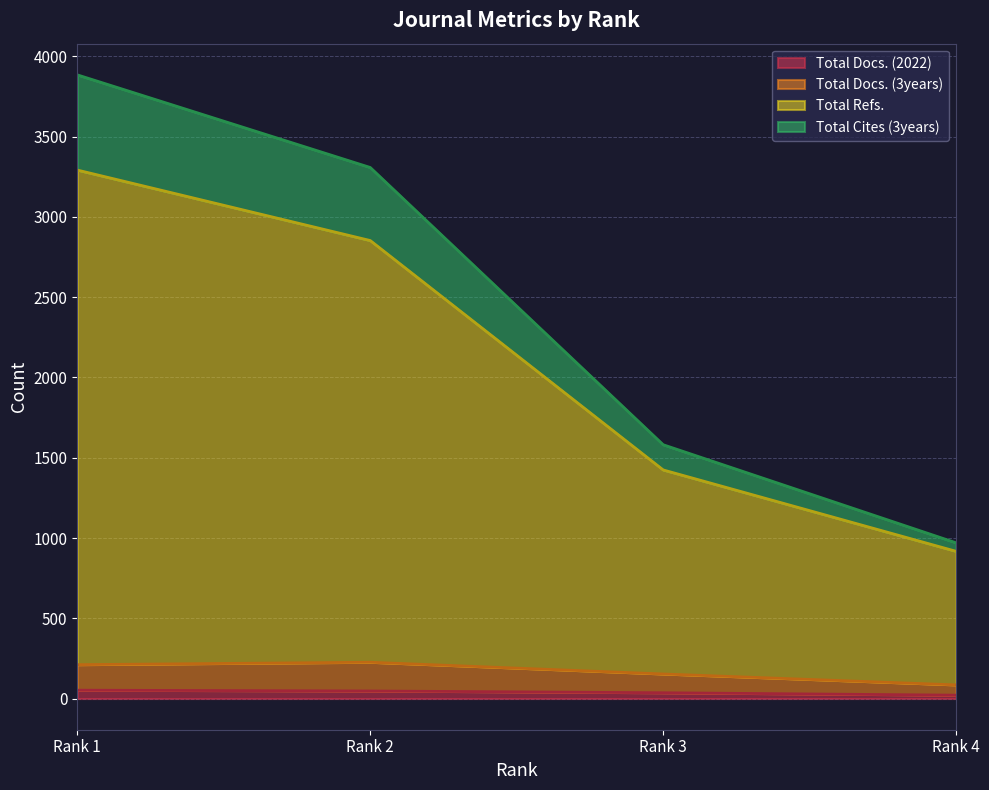

True or false: Total Refs. and Total Docs. (3years) cross at least once.

False